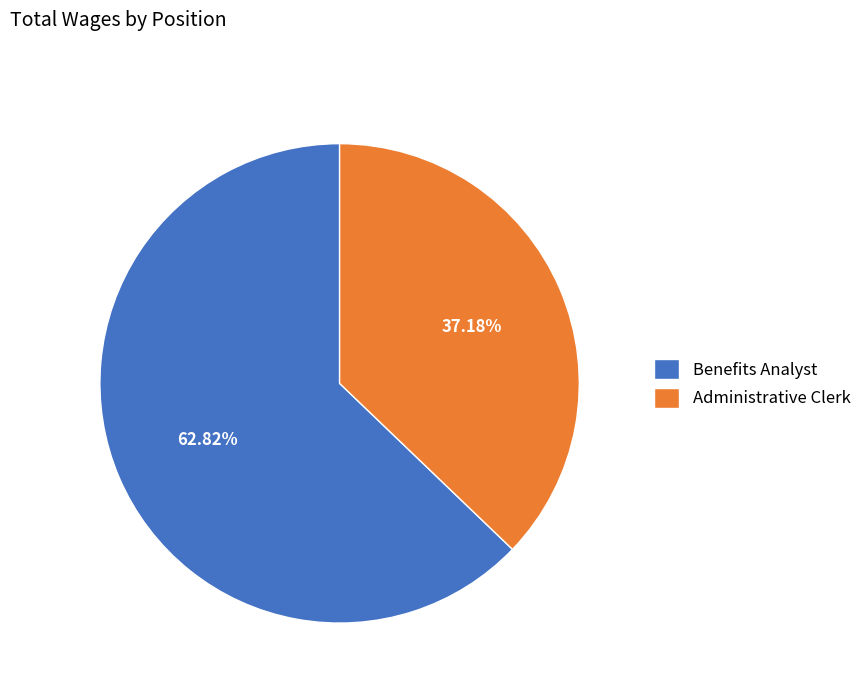

Which slice is the largest?

Benefits Analyst